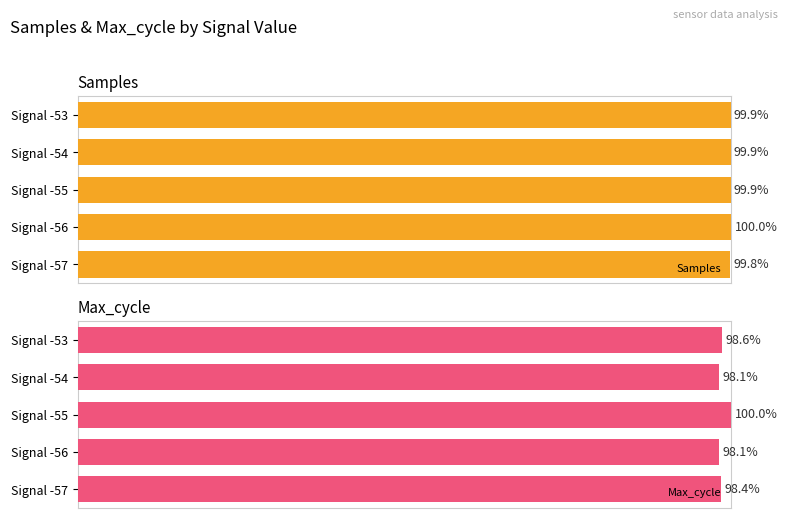

What is the difference between the maximum and minimum values in the Samples series?

0.2